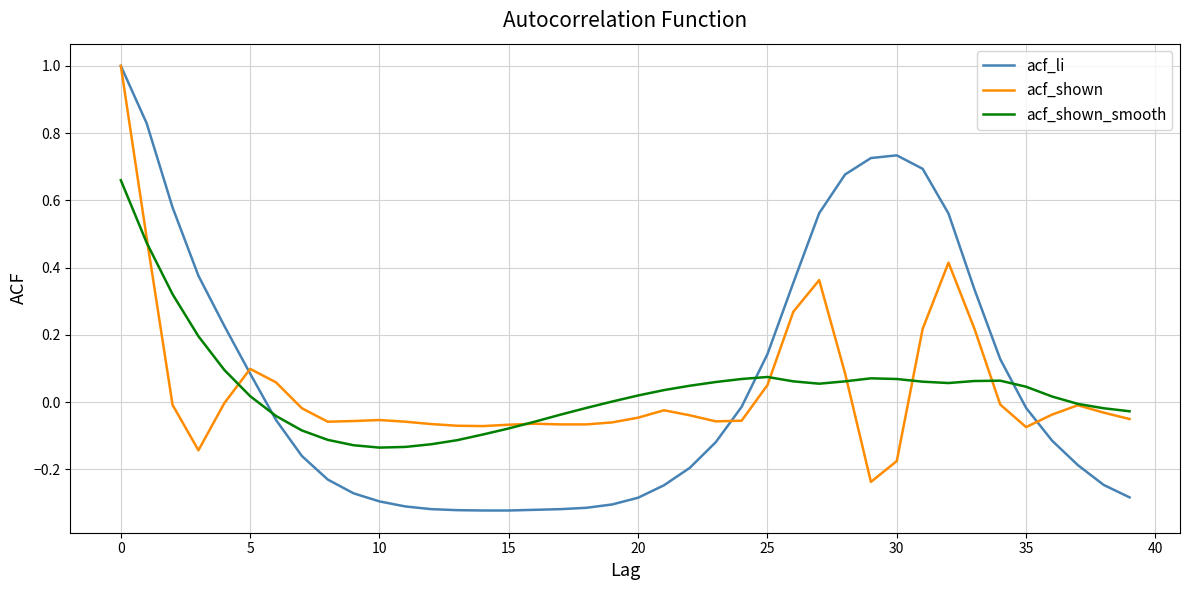

Does the chart display data point markers on the line(s)?

No